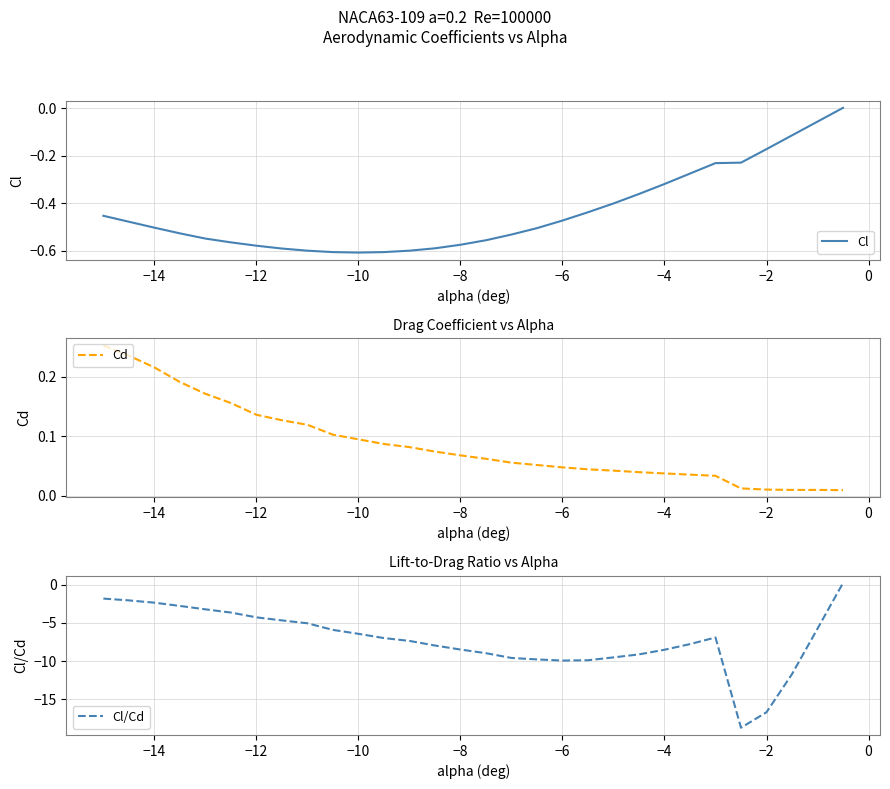

What is the lowest value of the Cl/Cd series?

-18.8